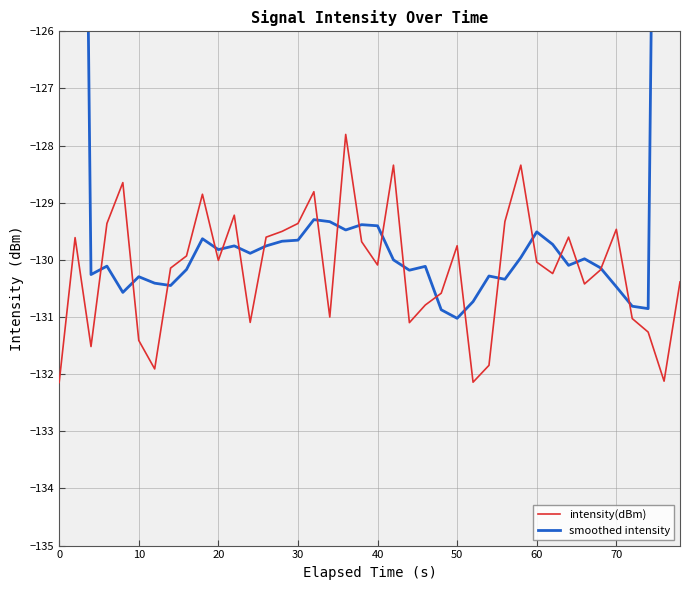

What is the highest value of the intensity(dBm) series?

-127.8